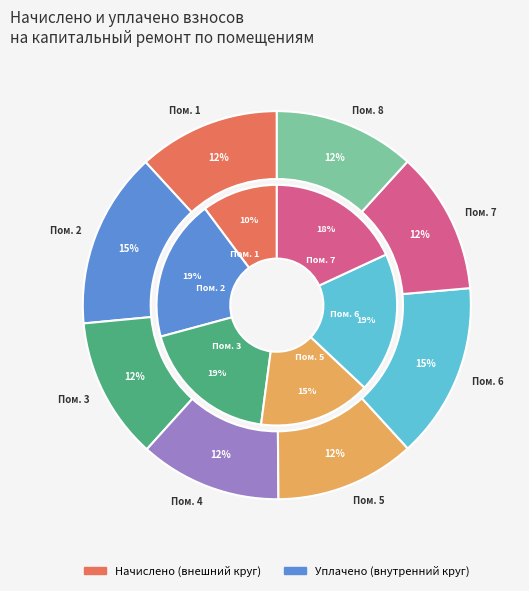

Is the sum of 8 and 3 greater than half?

No